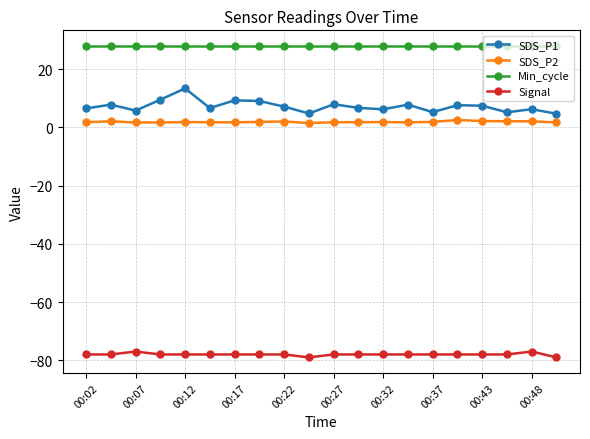

What is the maximum value shown in the chart?

28.0